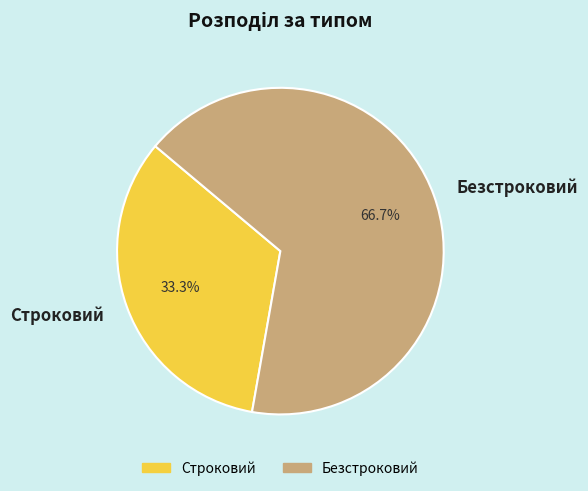

True or false: Строковий accounts for 33% of the total.

True